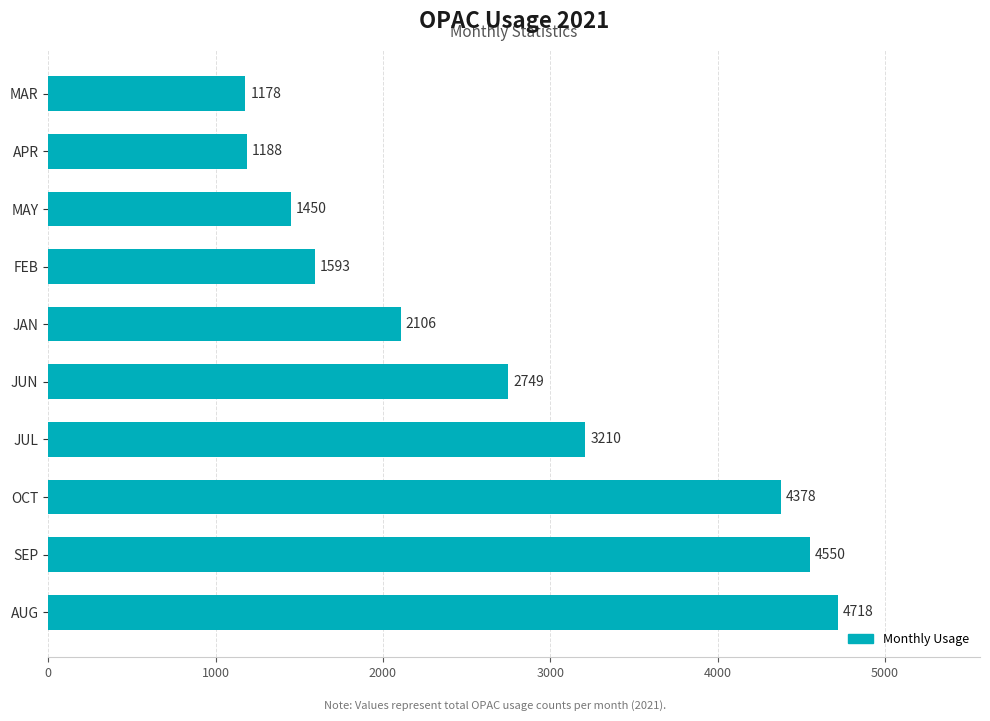

Does the chart contain any negative values?

No